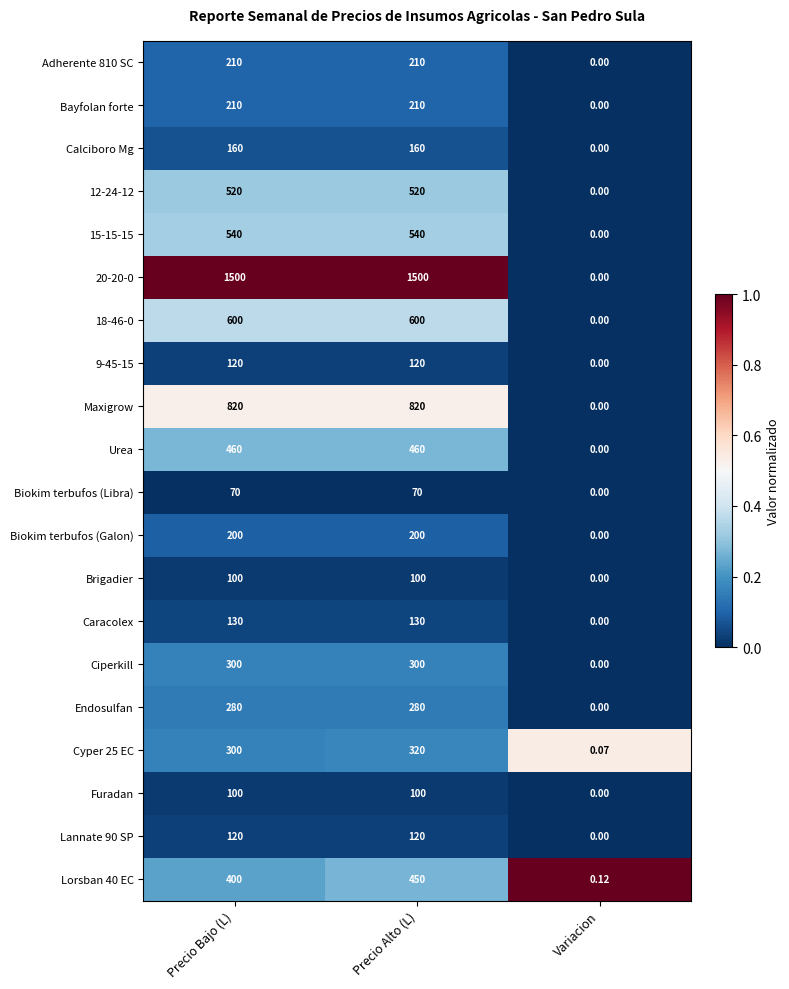

At which label does Lorsban 40 EC reach its minimum?

Variacion